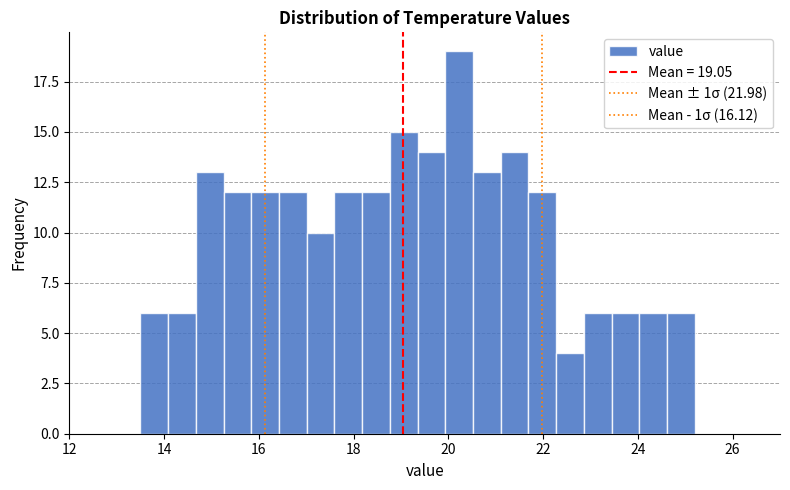

Around what value on the x-axis is the tallest bar? Give the approximate position of its centre, as read against the axis.

20.2